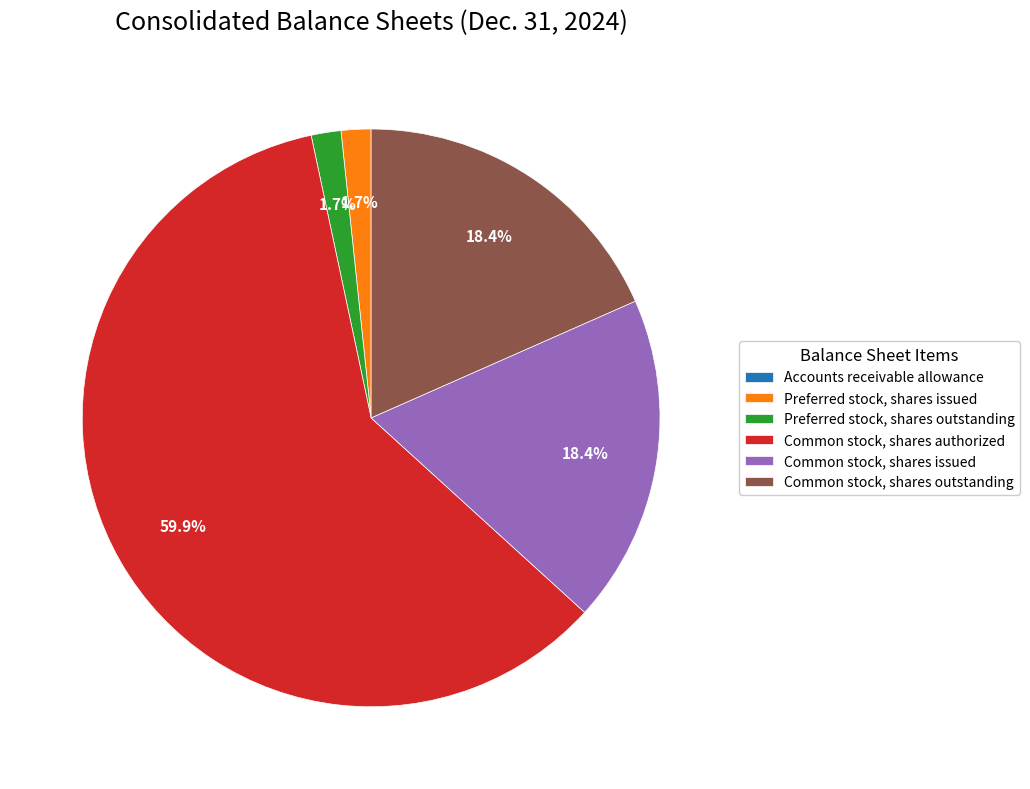

Is there any slice that represents more than half of the pie?

Yes